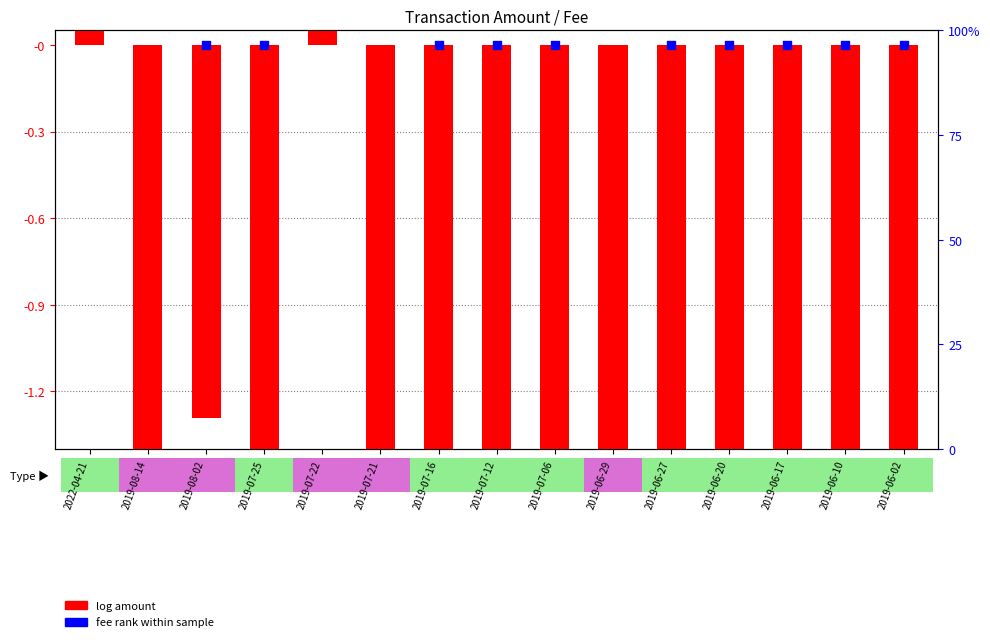

Which series reaches the minimum Y coordinate?

log amount (neg)